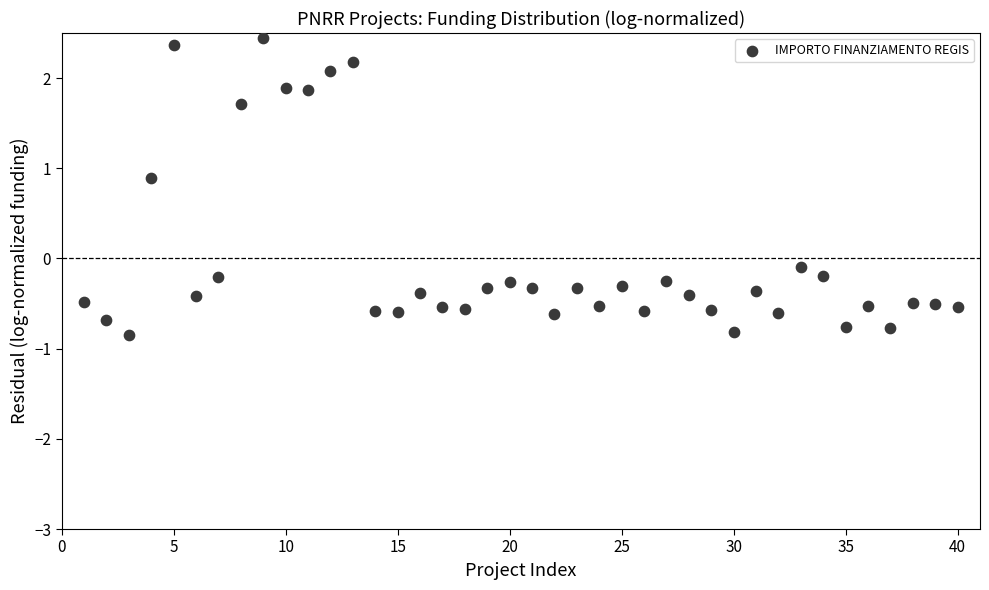

What is the range of X values (max minus min)?

39.0